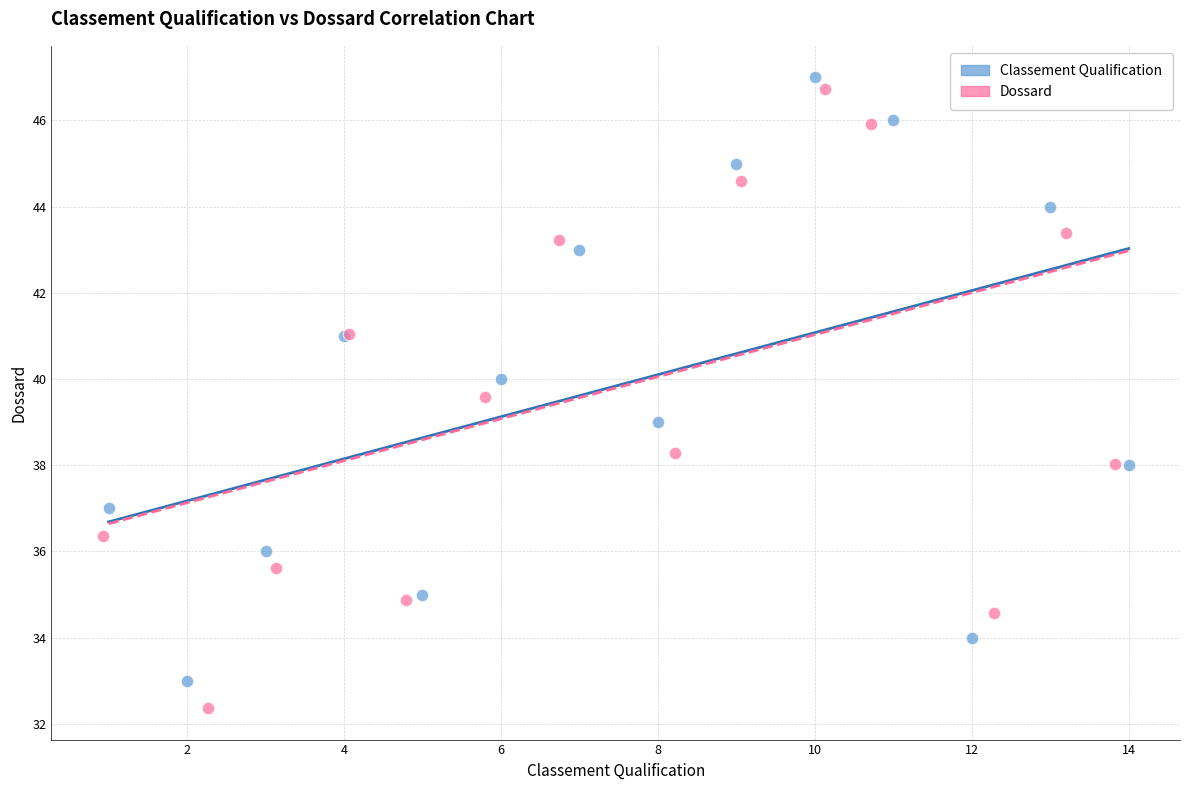

Which series has the largest Y range (max minus min)?

Dossard